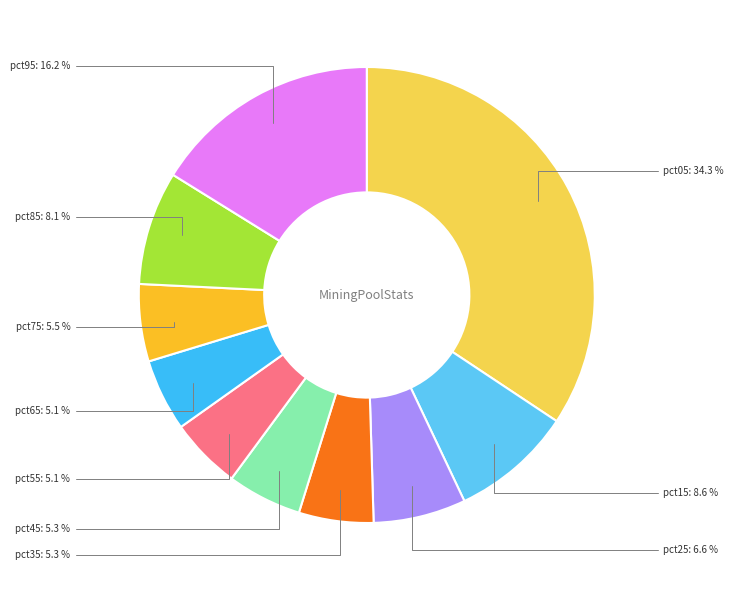

Is there a majority slice in this chart?

No